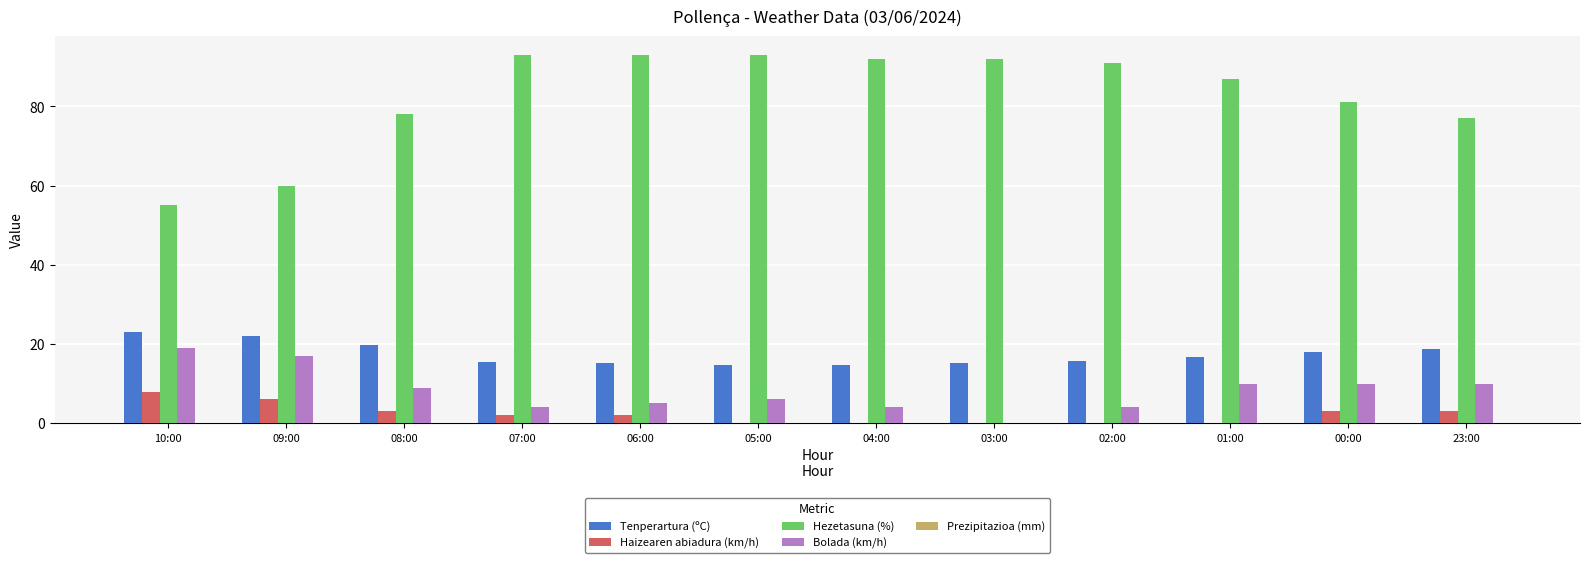

Count the Haizearen abiadura (km/h) values in the range 0 to 3.

10